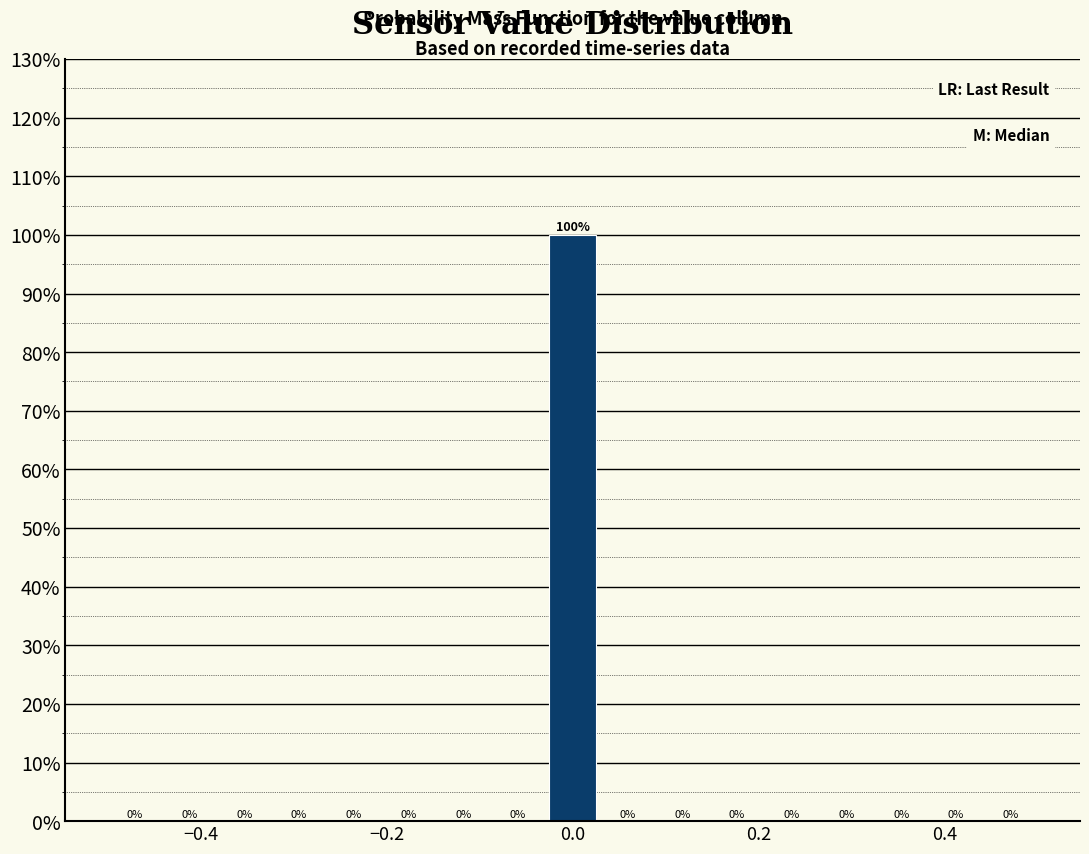

Around what value on the x-axis is the tallest bar? Give the approximate position of its centre, as read against the axis.

0.00